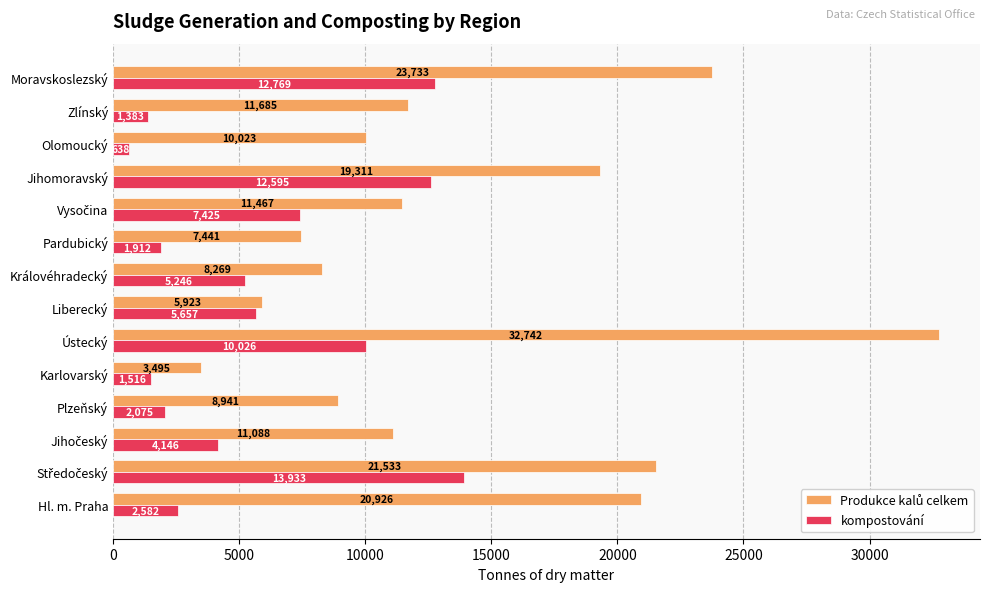

At which label does kompostování reach its minimum?

Olomoucký